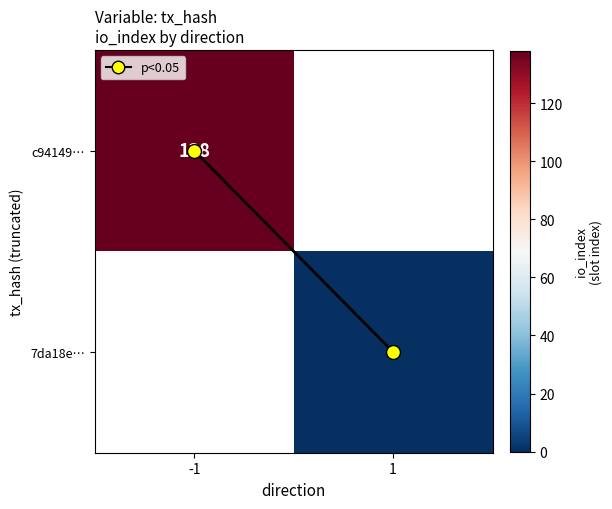

At how many categories does at least one series exceed 123?

1